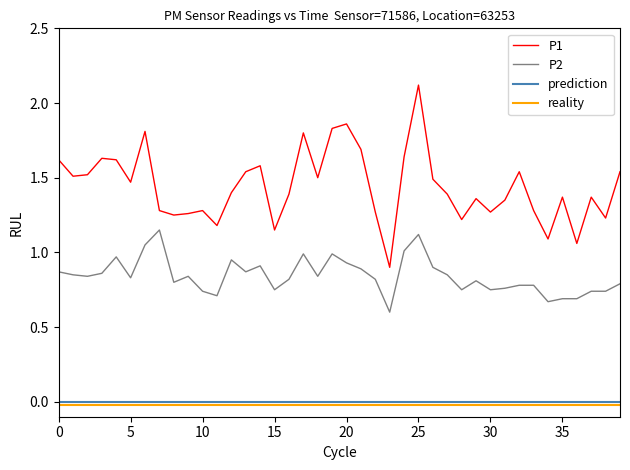

How many lines are shown in the chart?

4